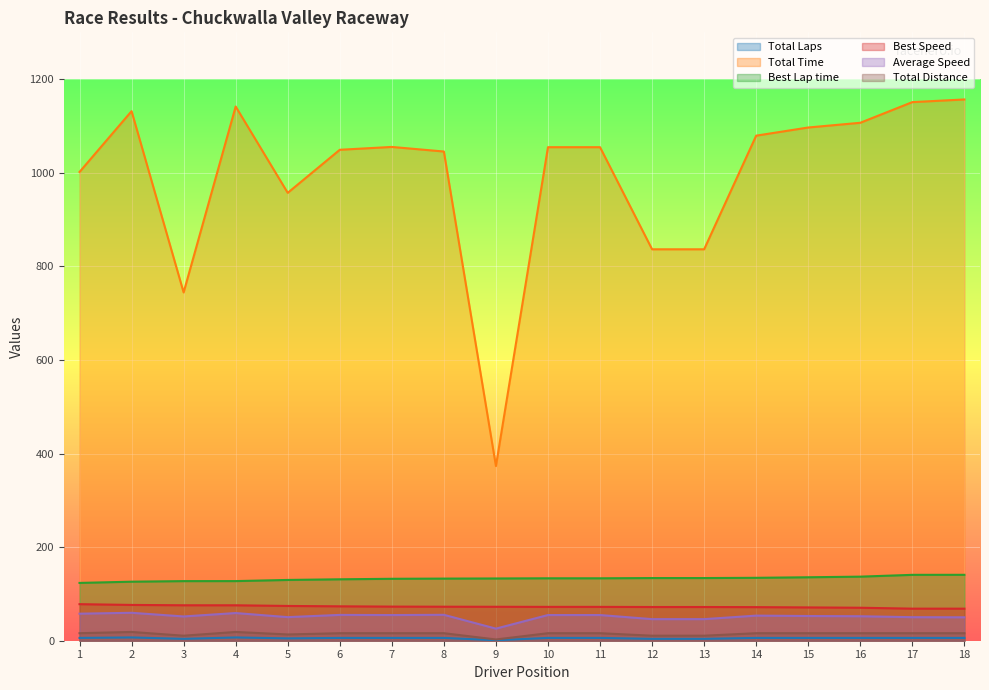

What is the value of the Total Time point at the 6th from the left?

1049.0